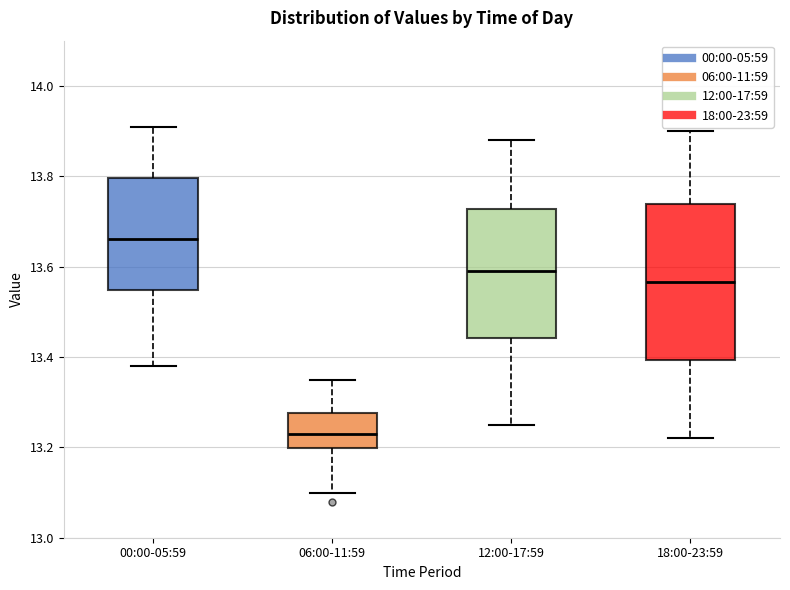

Where is the lower edge of the box for 18:00-23:59 on the y-axis? The values are not printed on the chart, so give them approximately, as read against the axis.

13.40